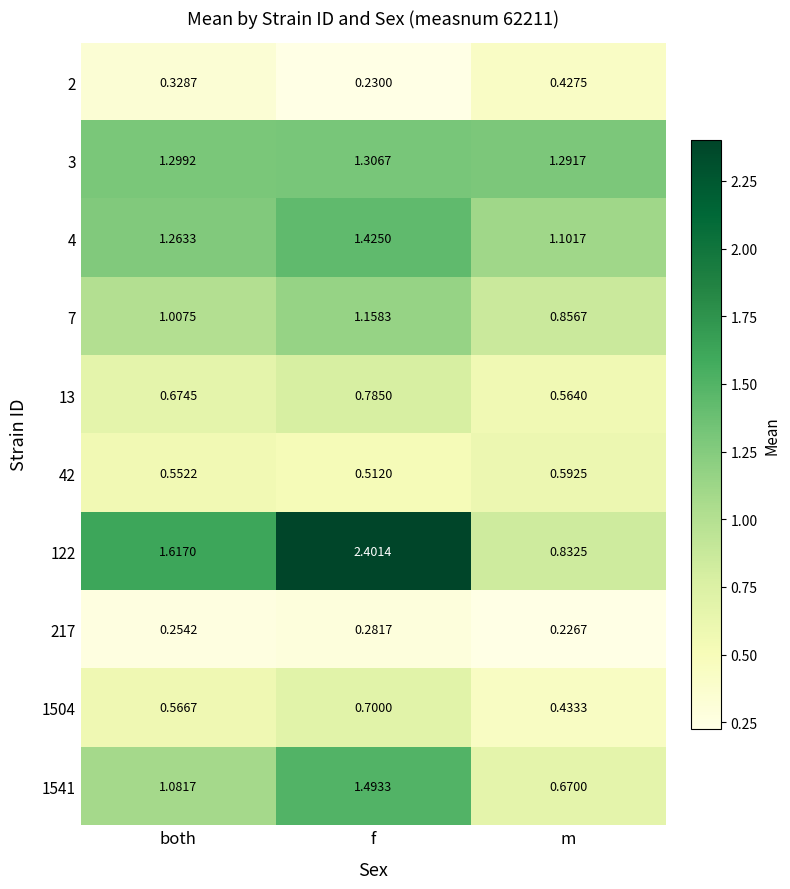

Rank the categories by 7 value from lowest to highest.

m, both, f